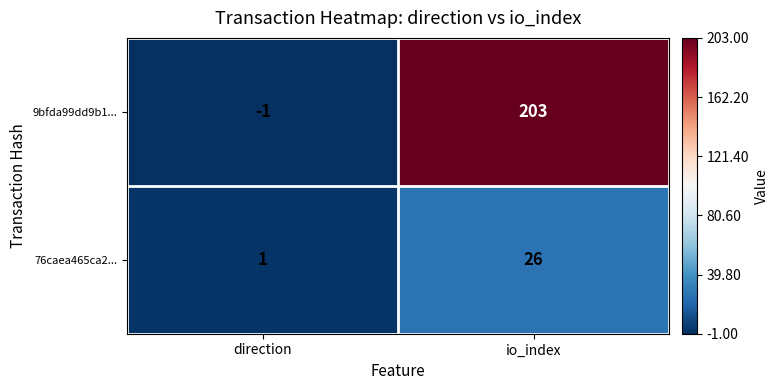

What is the sum of all 76caea465ca2... values?

27